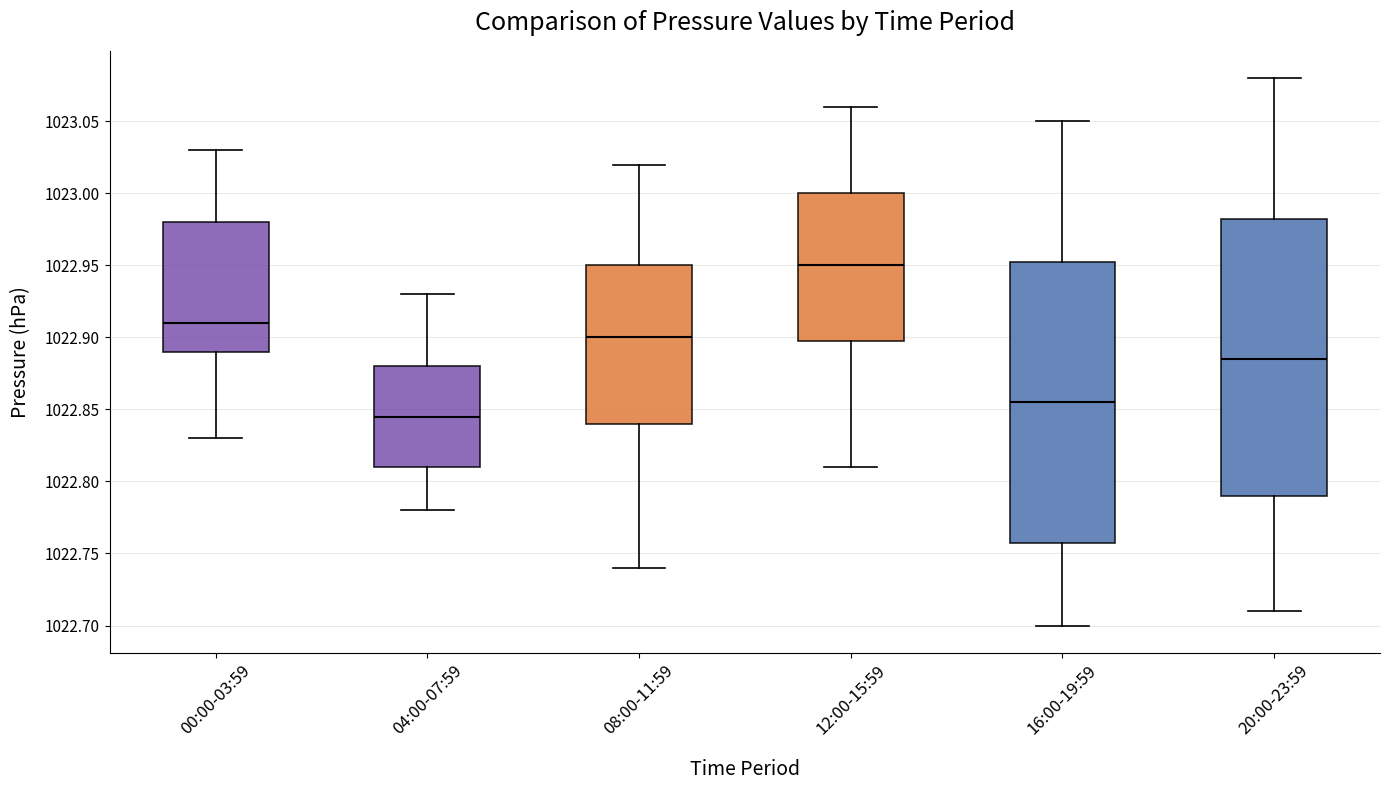

Reading left to right, transcribe this box plot: for each box, give where its median line is, the range the box spans, and where its two whiskers end, as read against the y-axis. The values are not printed on the chart, so give them approximately, as read against the axis.

00:00-03:59: median 1022.910, box 1022.890 to 1022.980, whiskers 1022.830 to 1023.030
04:00-07:59: median 1022.845, box 1022.810 to 1022.880, whiskers 1022.780 to 1022.930
08:00-11:59: median 1022.900, box 1022.840 to 1022.950, whiskers 1022.740 to 1023.020
12:00-15:59: median 1022.950, box 1022.900 to 1023.000, whiskers 1022.810 to 1023.060
16:00-19:59: median 1022.855, box 1022.760 to 1022.955, whiskers 1022.700 to 1023.050
20:00-23:59: median 1022.885, box 1022.790 to 1022.985, whiskers 1022.710 to 1023.080